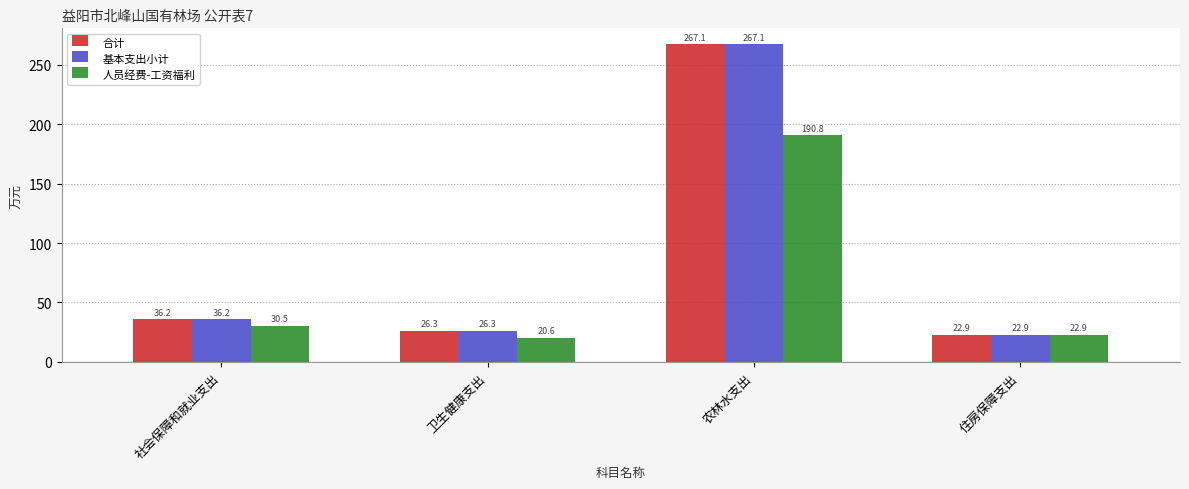

How many data points in 人员经费-工资福利 are less than 30?

2